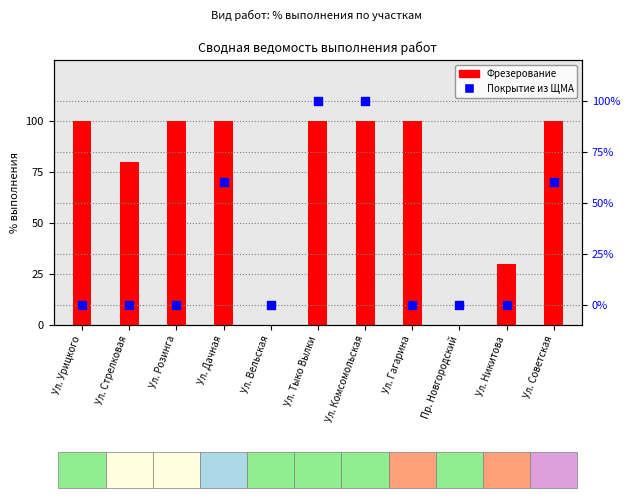

What is the total value across all series at Ул. Никитова?

30